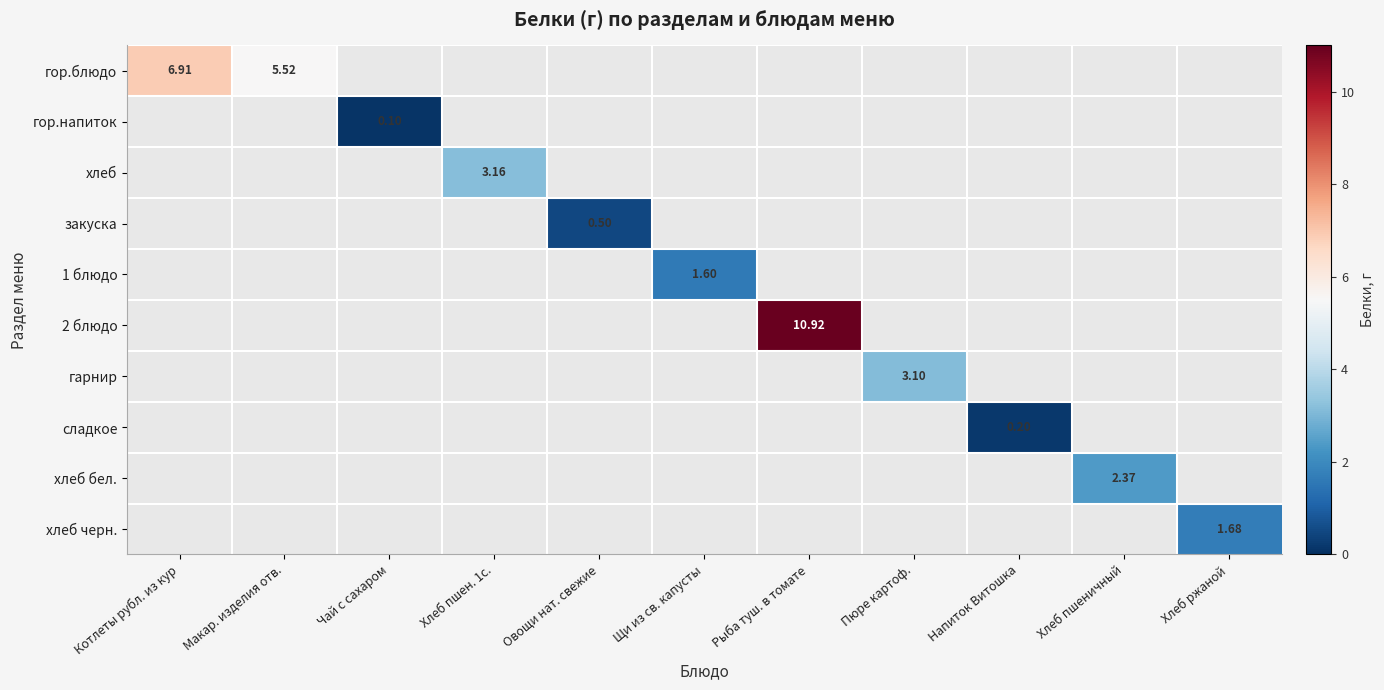

Is the value of хлеб бел. at Чай с сахаром greater than the value of гор.напиток at Чай с сахаром?

No